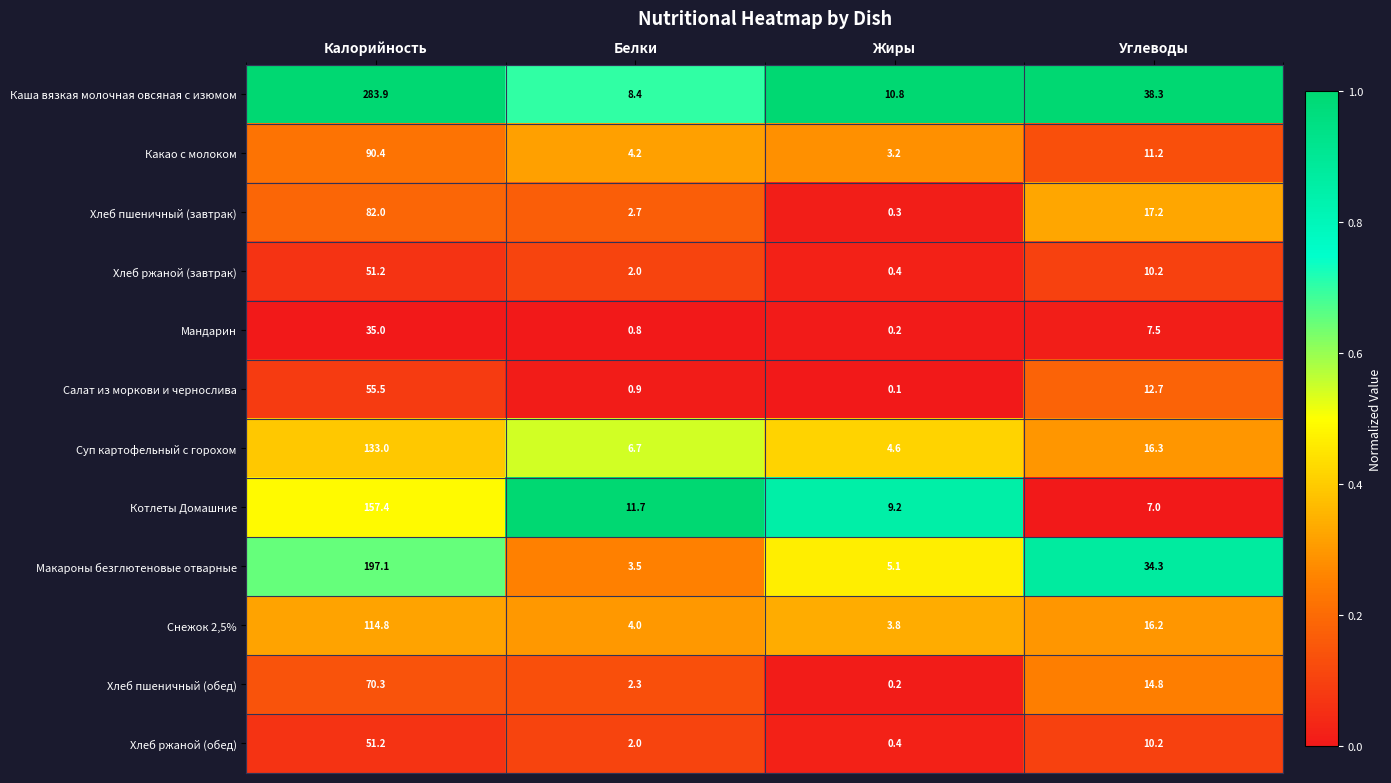

Which series has the largest total across all categories?

Каша вязкая молочная овсяная с изюмом